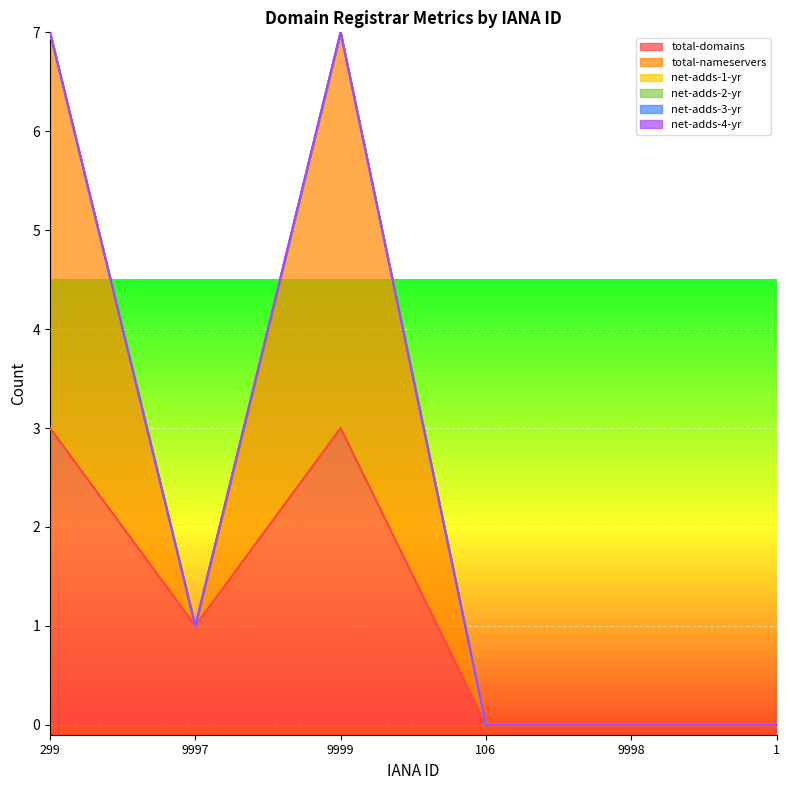

Which has a higher value, 9999 or 9997?

9999